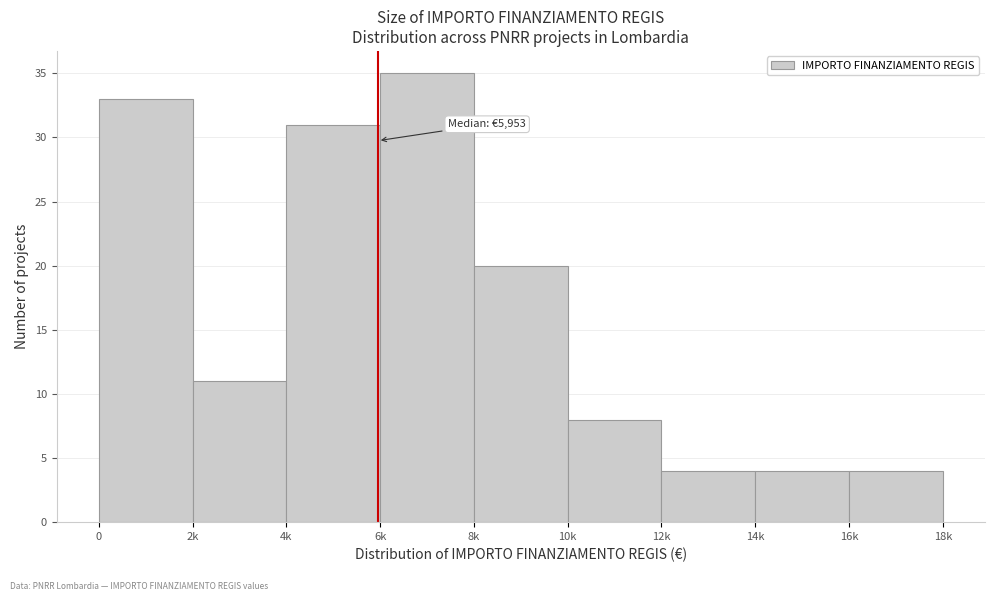

Reading left to right, extract all data points from this chart.

33	11	31	35	20	8	4	4	4